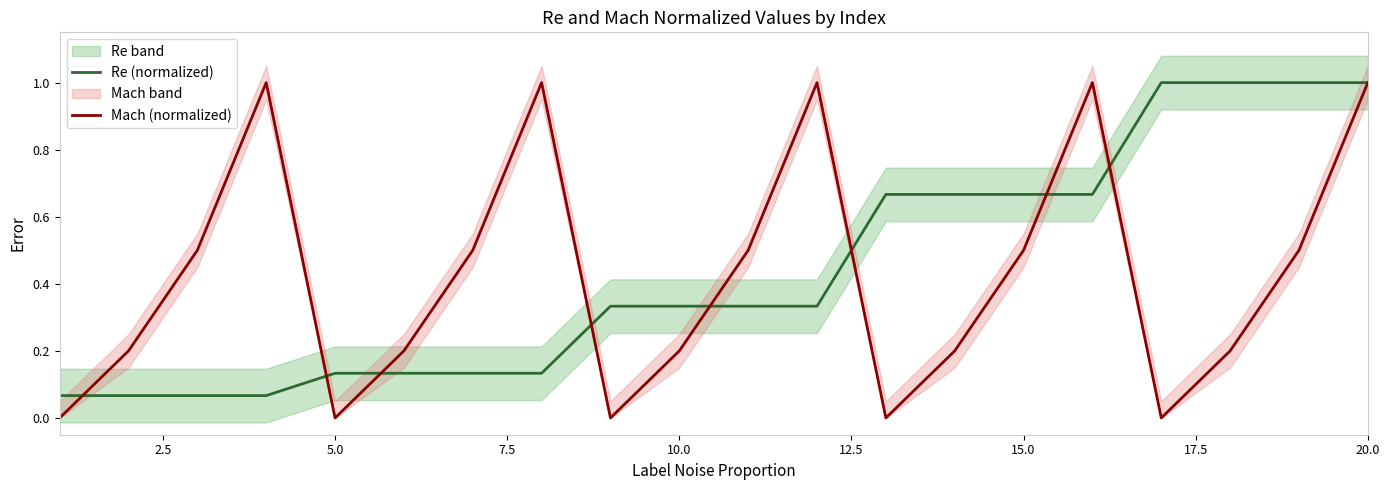

True or false: Re (normalized) and Mach (normalized) cross at least once.

True